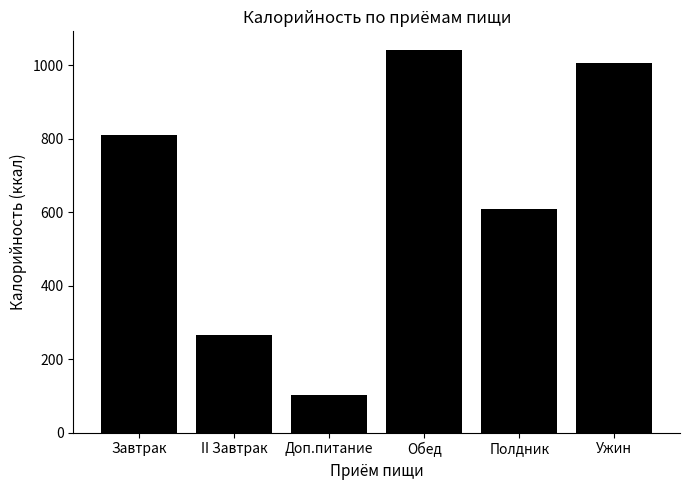

Rank the categories by value from highest to lowest.

Обед, Ужин, Завтрак, Полдник, II Завтрак, Доп.питание